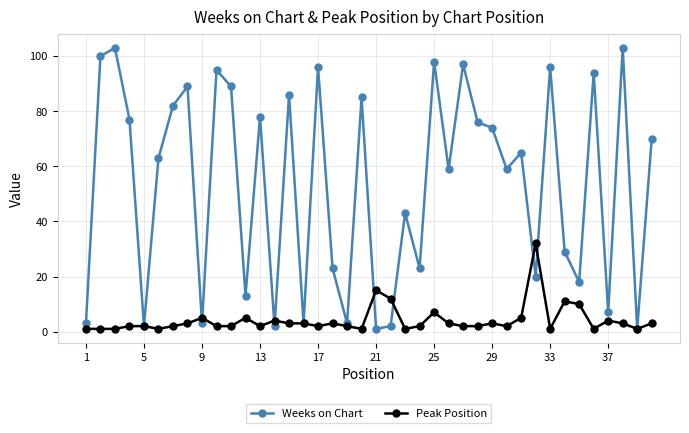

Rank the series by their average value, from lowest to highest.

Peak Position, Weeks on Chart